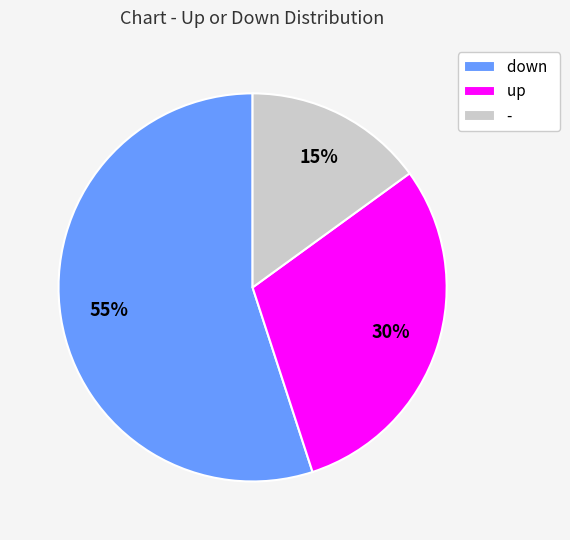

How many slices are in this pie chart?

3